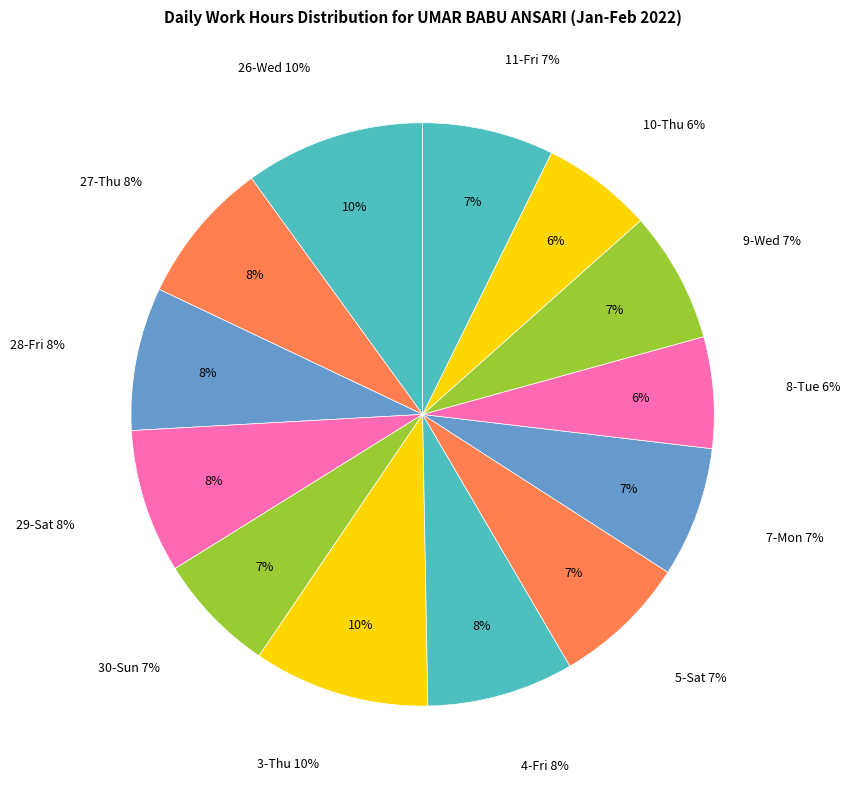

To the nearest percent, what is the combined percentage of 10-Thu and 30-Sun?

13%